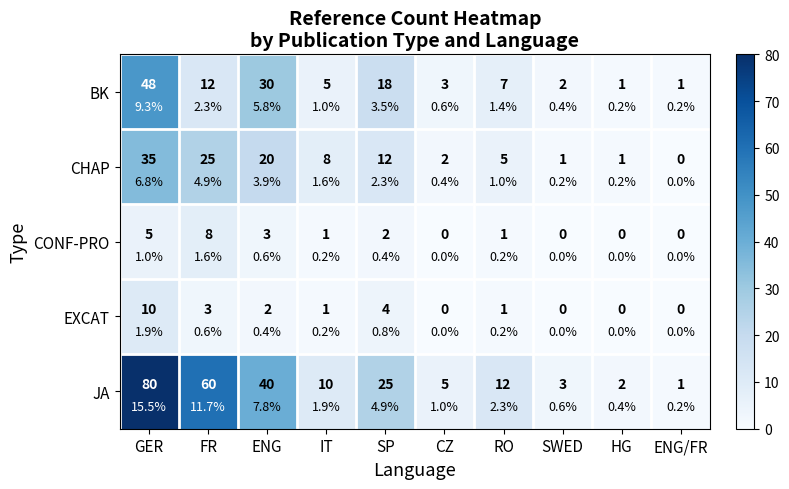

How many values in the EXCAT series are below 1?

4